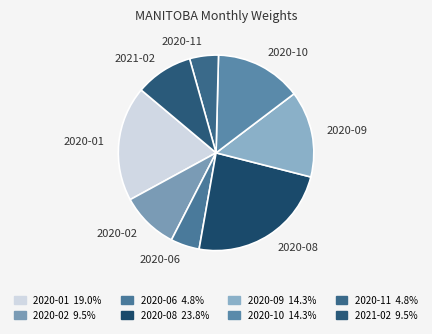

Does 2020-08 account for over 50% of the chart?

No